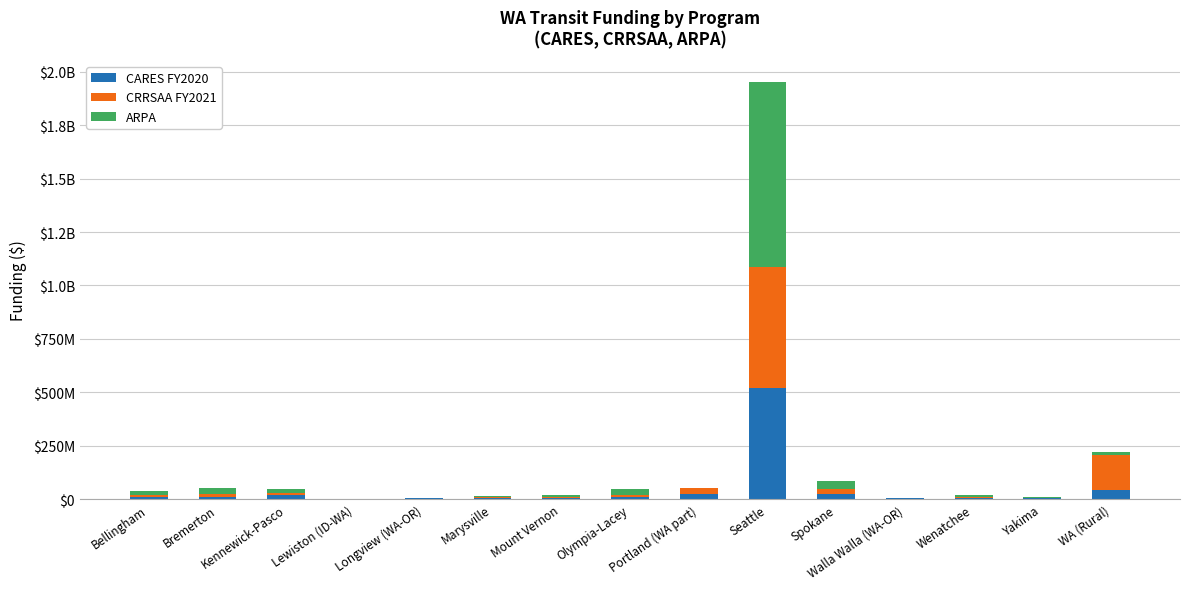

Read the CARES FY2020 value at WA (Rural), to the nearest 10.

44121610